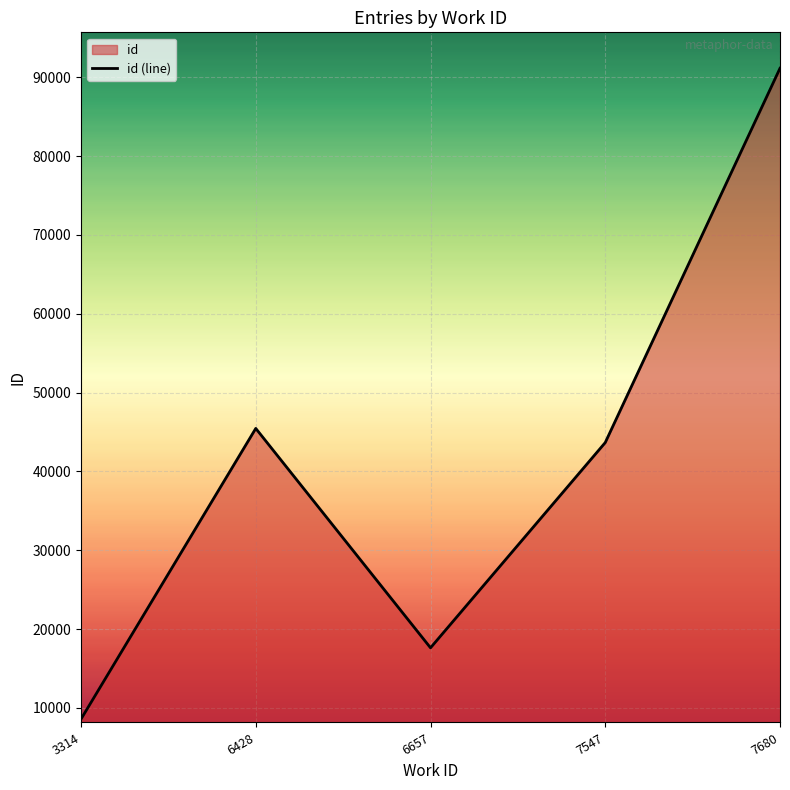

Is it true that the value at 7547 is 43661?

True